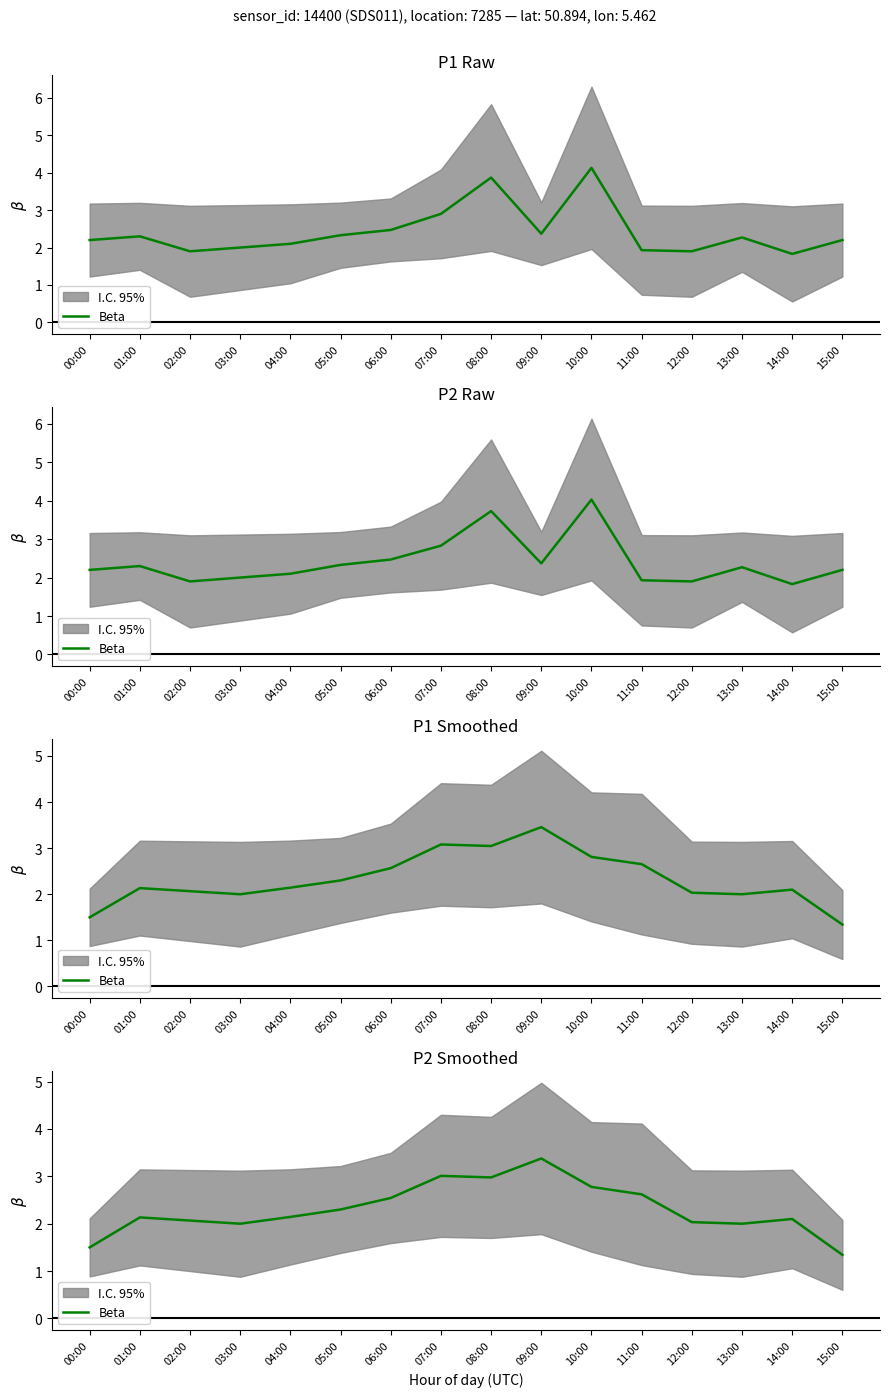

Count the number of values greater than 2.

12